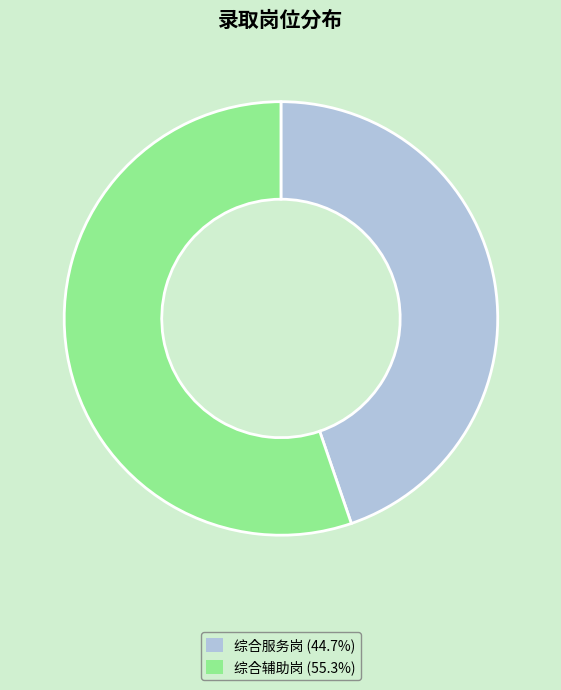

Do 综合服务岗 and 综合辅助岗 together represent more than half of the pie?

Yes